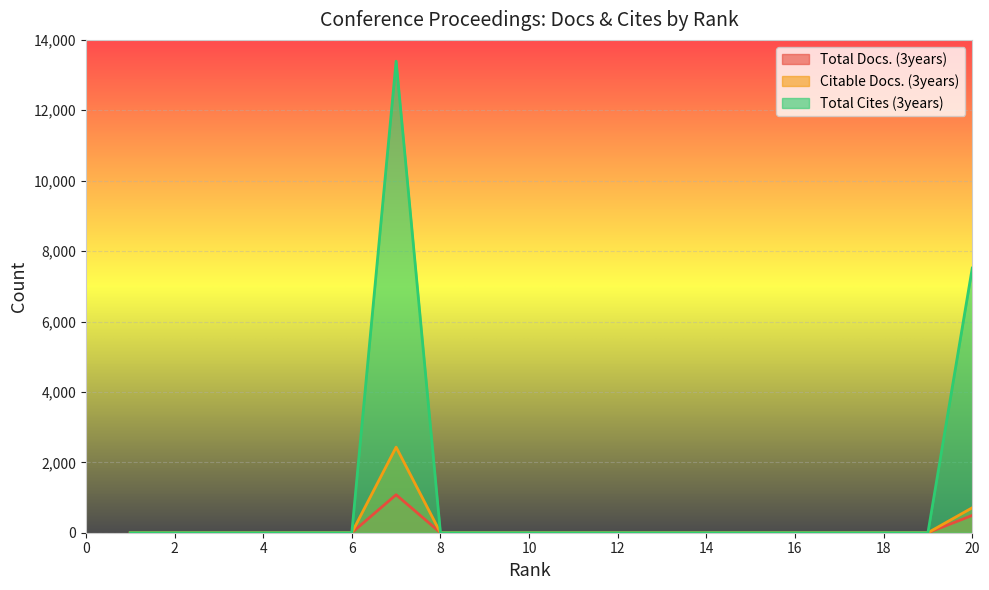

Rank the series by their maximum value, from highest to lowest.

Total Cites (3years), Citable Docs. (3years), Total Docs. (3years)